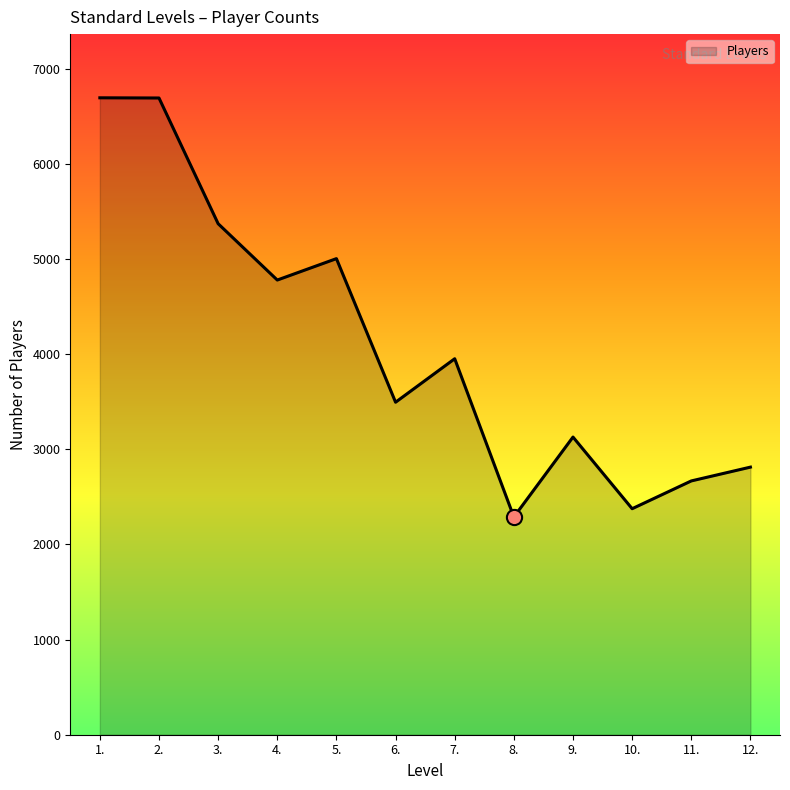

Approximately how many times larger is the value at 6. compared to 1.?

0.5